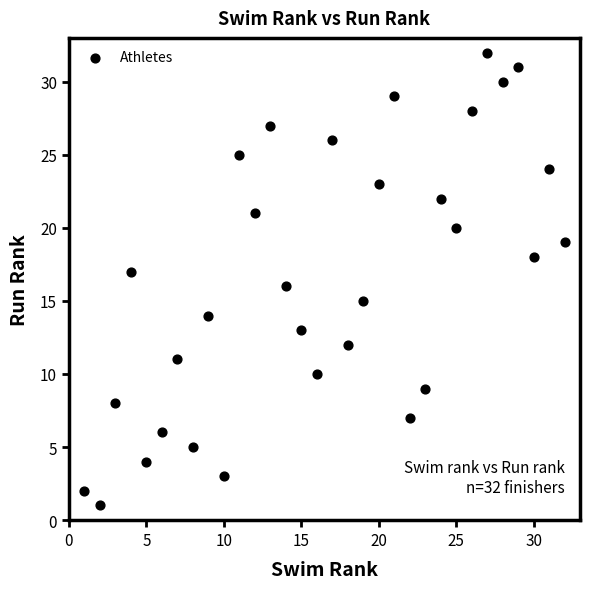

What is the range of Y values (max minus min)?

31